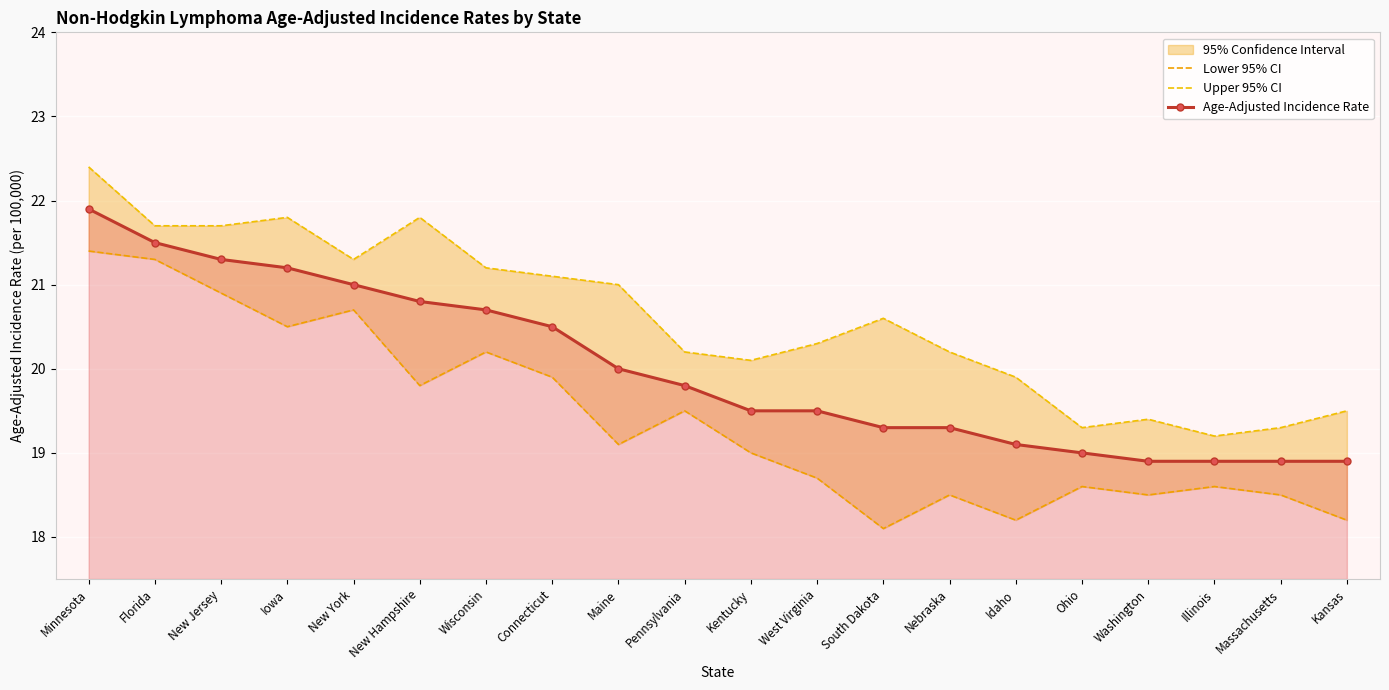

What is the difference between the highest and lowest values at Illinois?

0.6